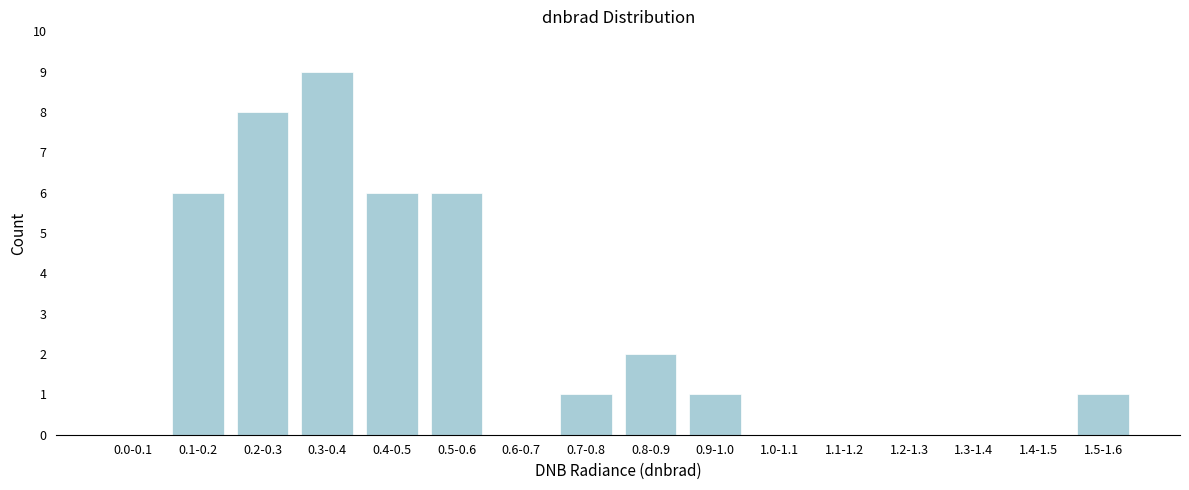

Reading right to left, extract all data points from this chart.

1.5-1.6=1	1.4-1.5=0	1.3-1.4=0	1.2-1.3=0	1.1-1.2=0	1.0-1.1=0	0.9-1.0=1	0.8-0.9=2	0.7-0.8=1	0.6-0.7=0	0.5-0.6=6	0.4-0.5=6	0.3-0.4=9	0.2-0.3=8	0.1-0.2=6	0.0-0.1=0